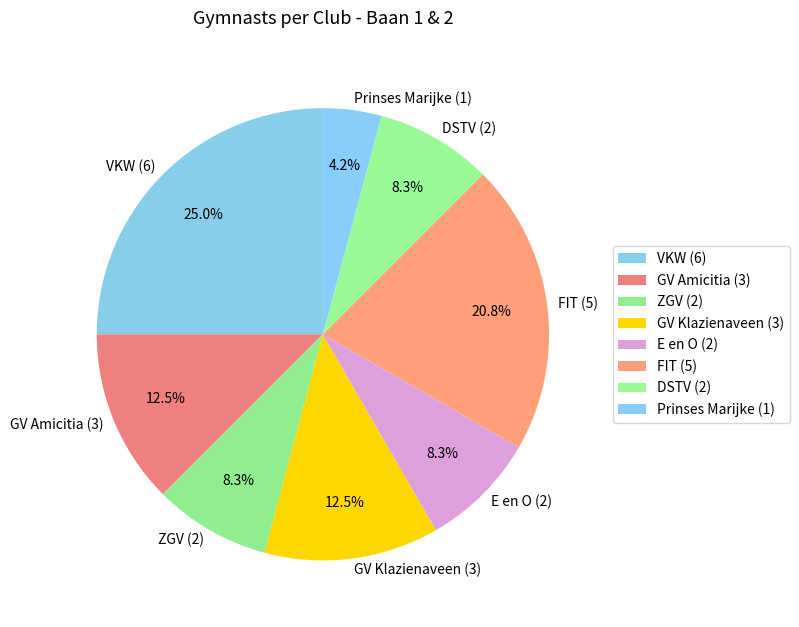

How many slices are in this pie chart?

8